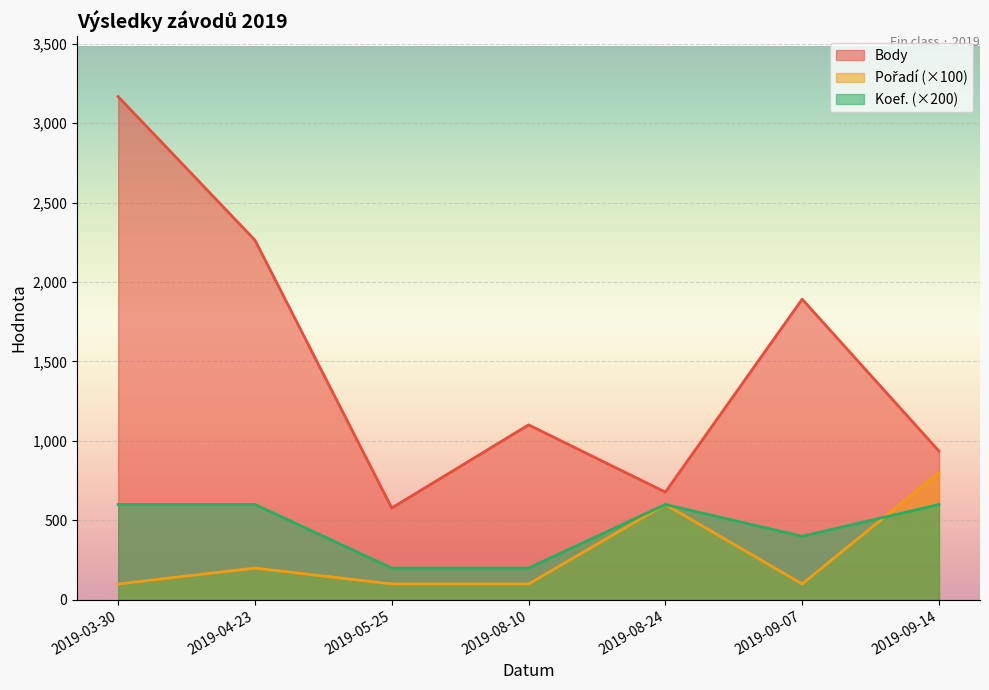

Rank the categories by Koef. value from lowest to highest.

2019-05-25, 2019-08-10, 2019-09-07, 2019-03-30, 2019-04-23, 2019-08-24, 2019-09-14